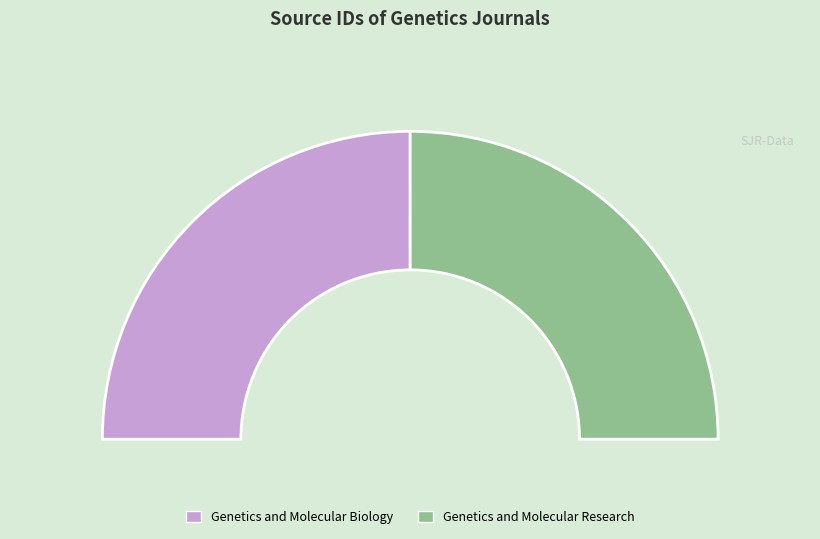

How many segments does this pie chart have?

2